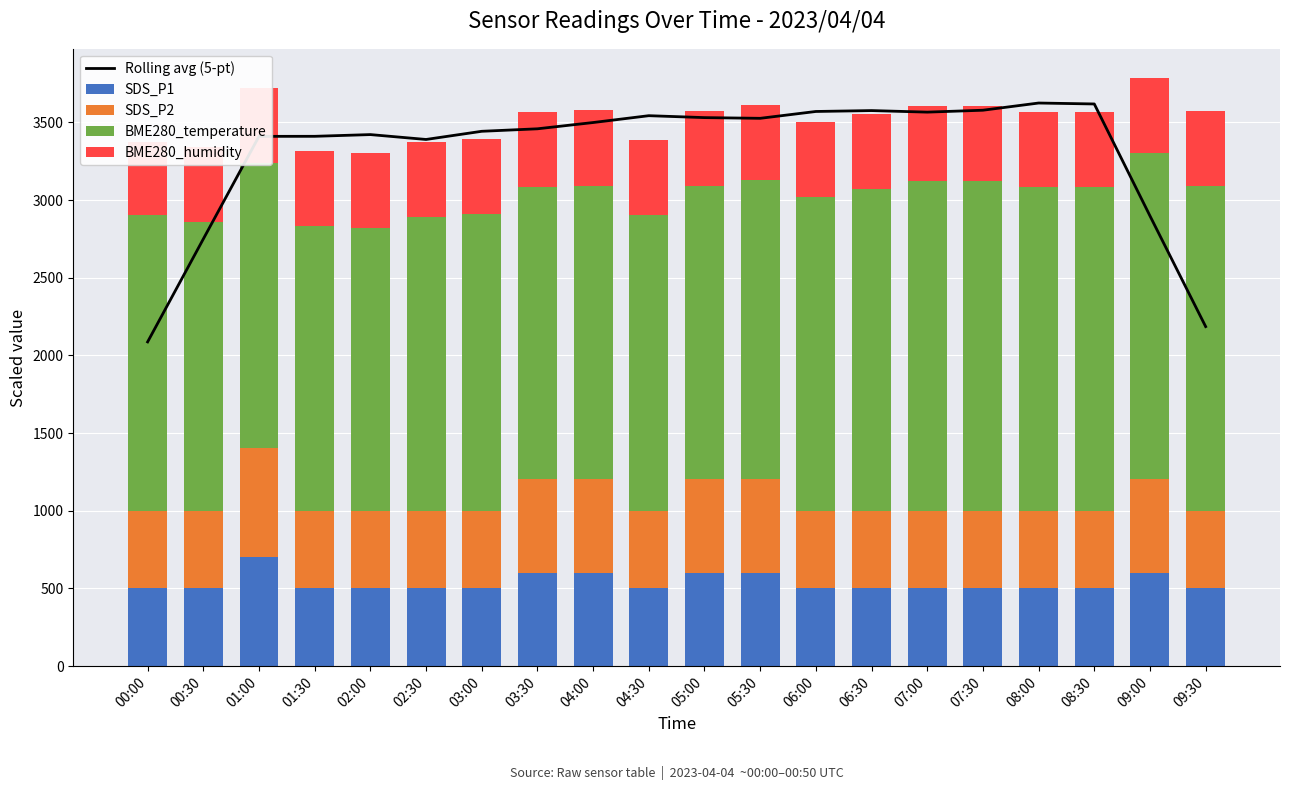

At which category is the sum across all series the highest?

08:00